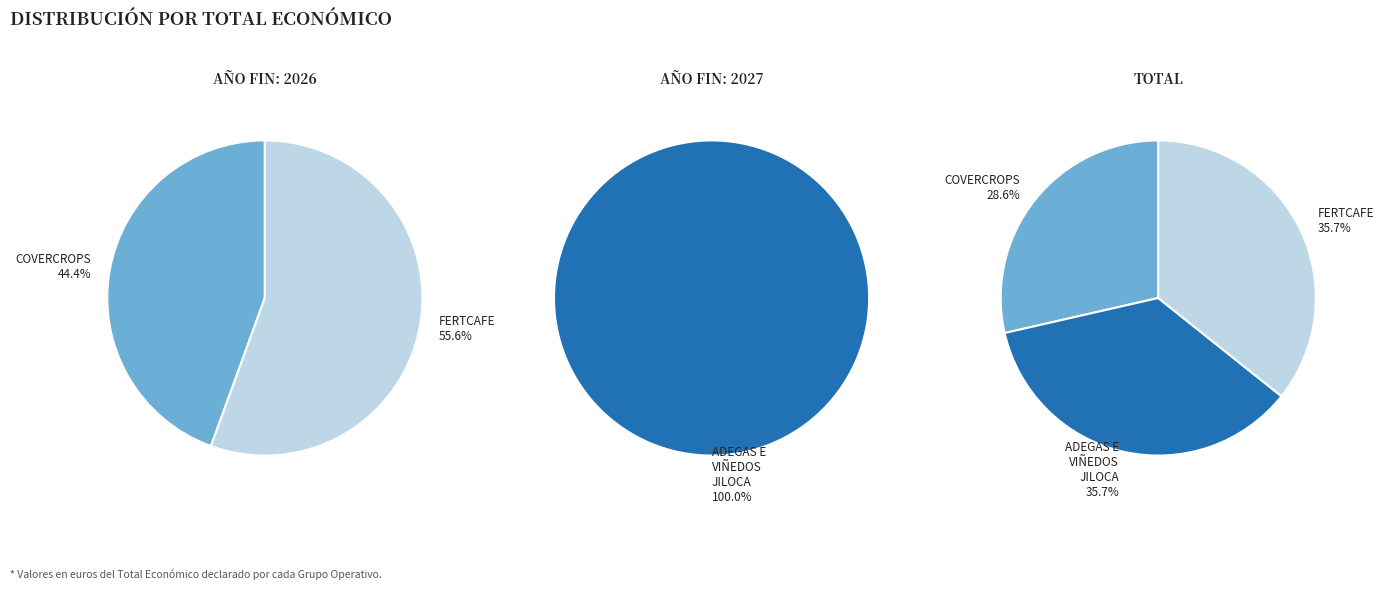

How much of the chart is everything except COVERCROPS?

71.4%